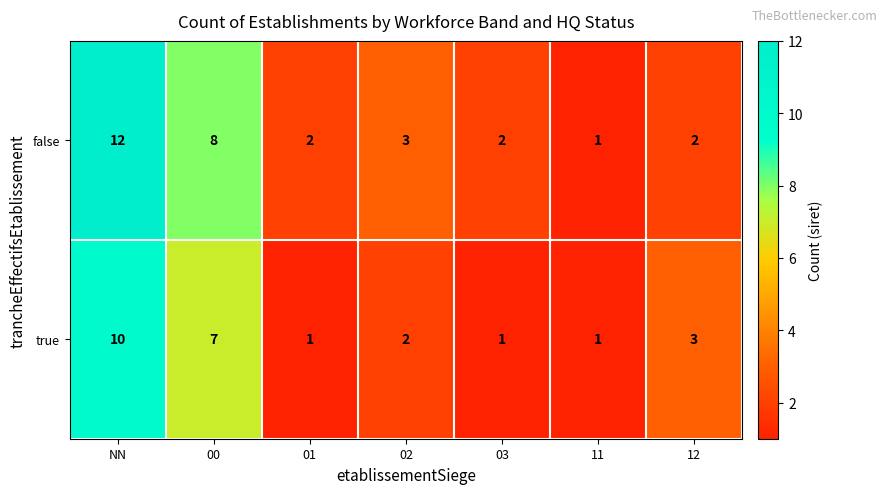

What is the maximum value shown in the chart?

12